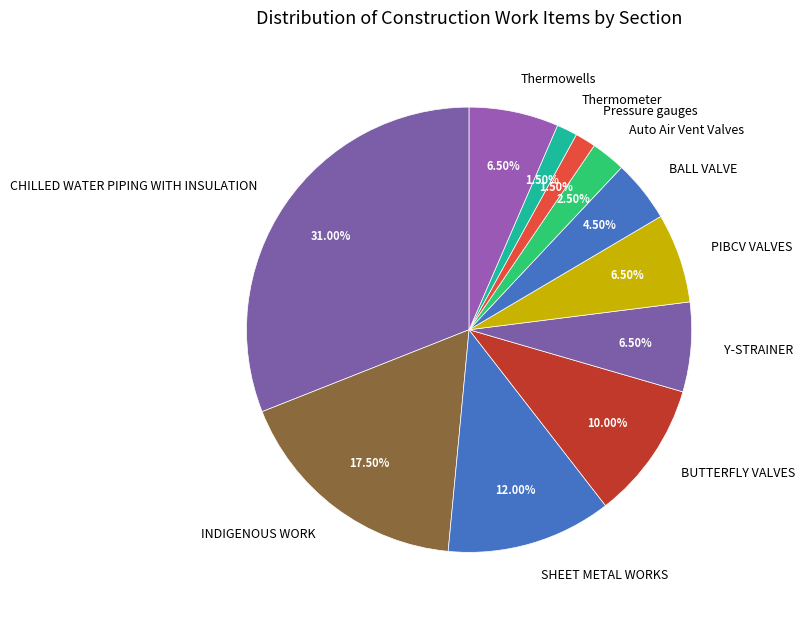

Is there a majority slice in this chart?

No